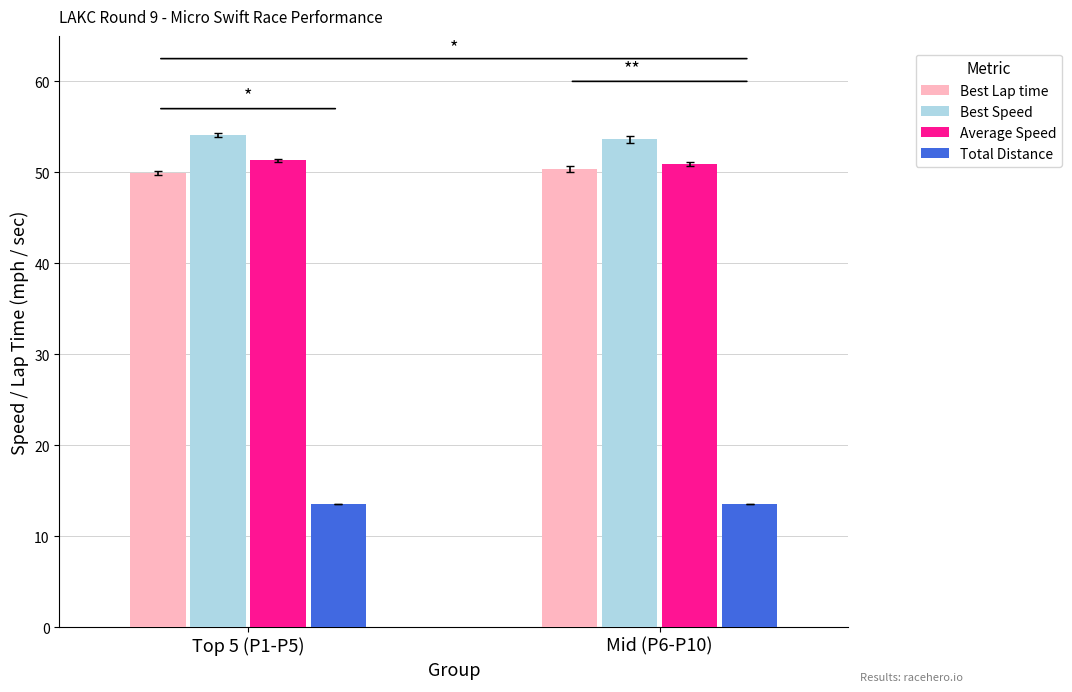

Reading right to left, extract all data points from this chart.

Best Lap time: Mid (P6-P10)=50.4	Top 5 (P1-P5)=49.9
Best Speed: Mid (P6-P10)=53.6	Top 5 (P1-P5)=54.1
Average Speed: Mid (P6-P10)=50.9	Top 5 (P1-P5)=51.3
Total Distance: Mid (P6-P10)=13.5	Top 5 (P1-P5)=13.5